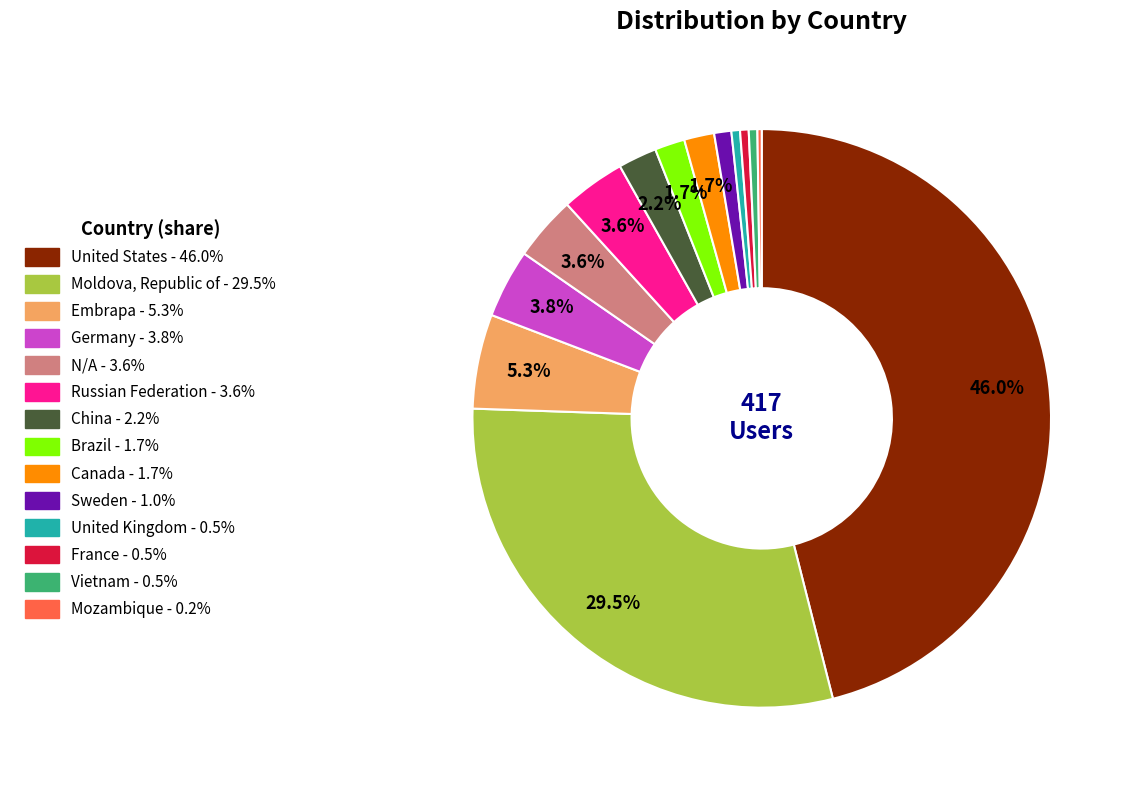

To the nearest percent, what percentage of the pie is Germany?

4%